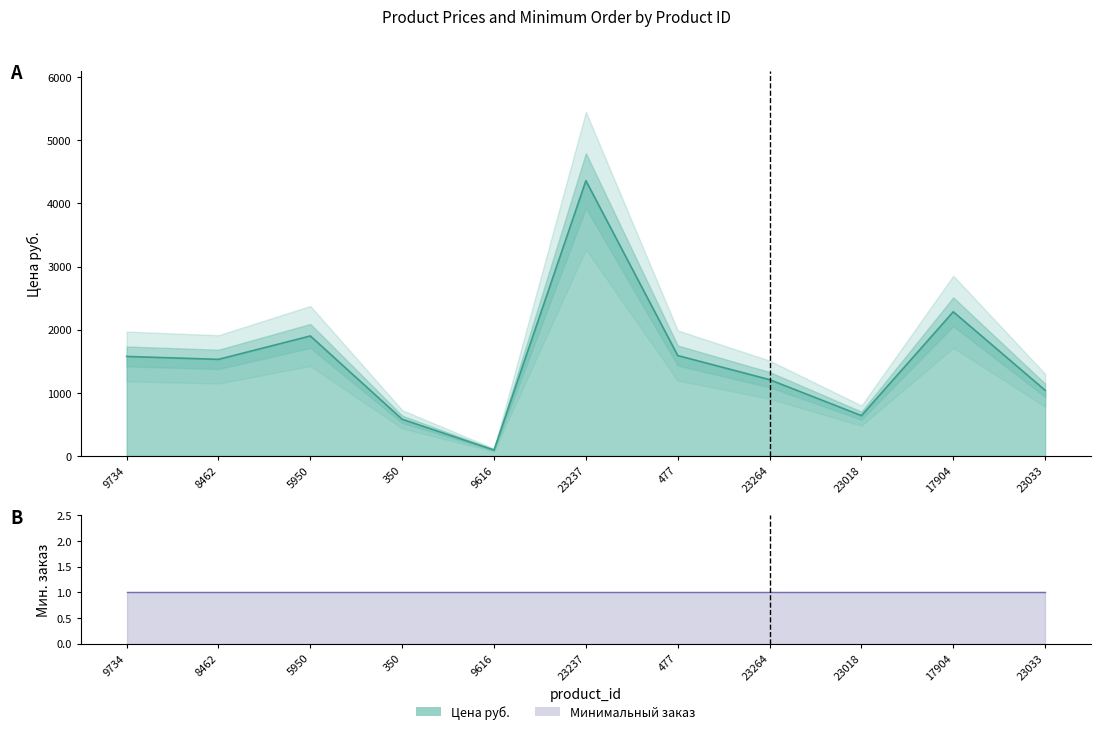

What is the ratio of the value at 23264 to the value at 9616?

13.0